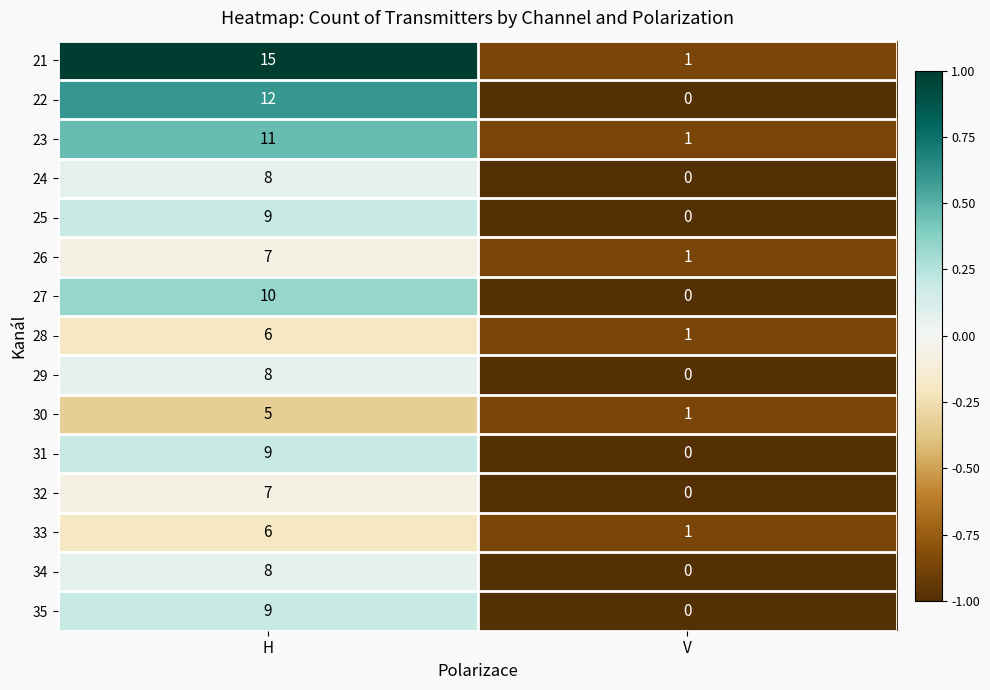

What is the average value of the 32 series?

4